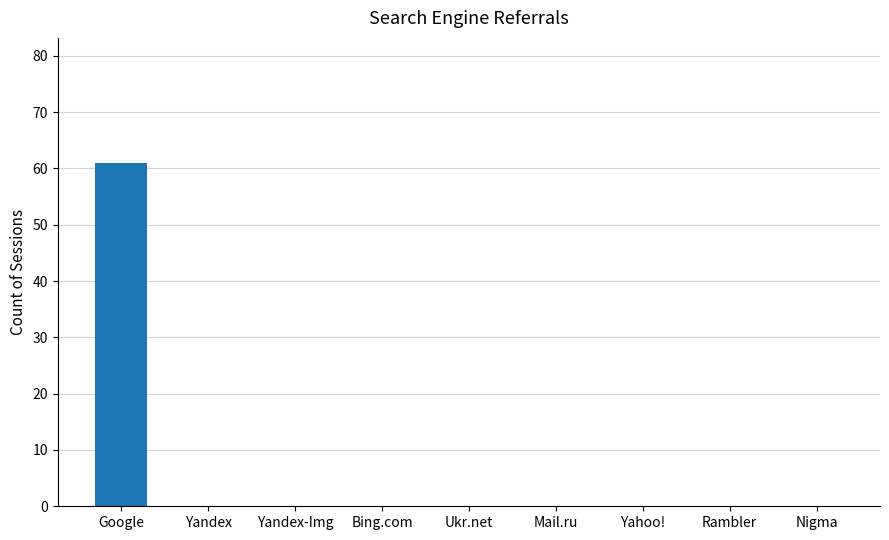

Reading right to left, what are all the values shown in this chart?

0	0	0	0	0	0	0	0	61